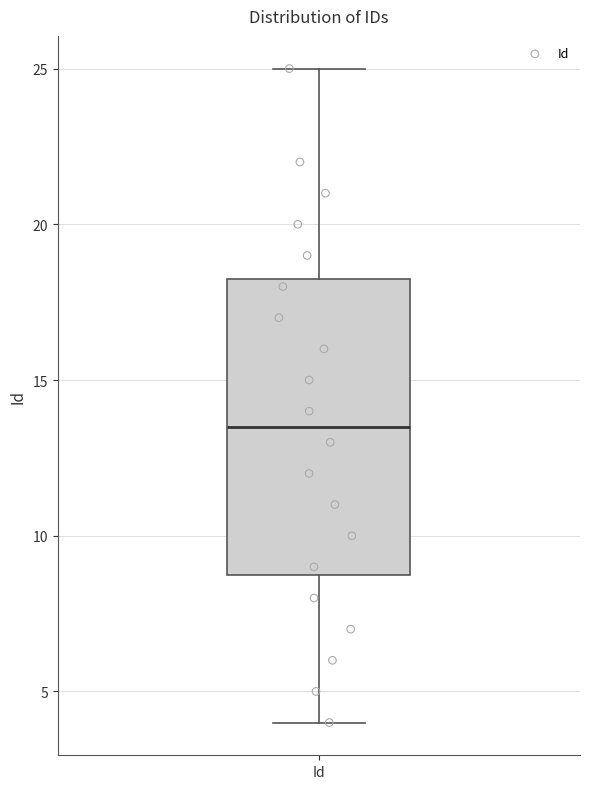

Read this box plot against the y-axis: the position of the median line, the range covered by the box, and the ends of both whiskers. The values are not printed on the chart, so give them approximately, as read against the axis.

median 13.5, box 9.0 to 18.5, whiskers 4.0 to 25.0